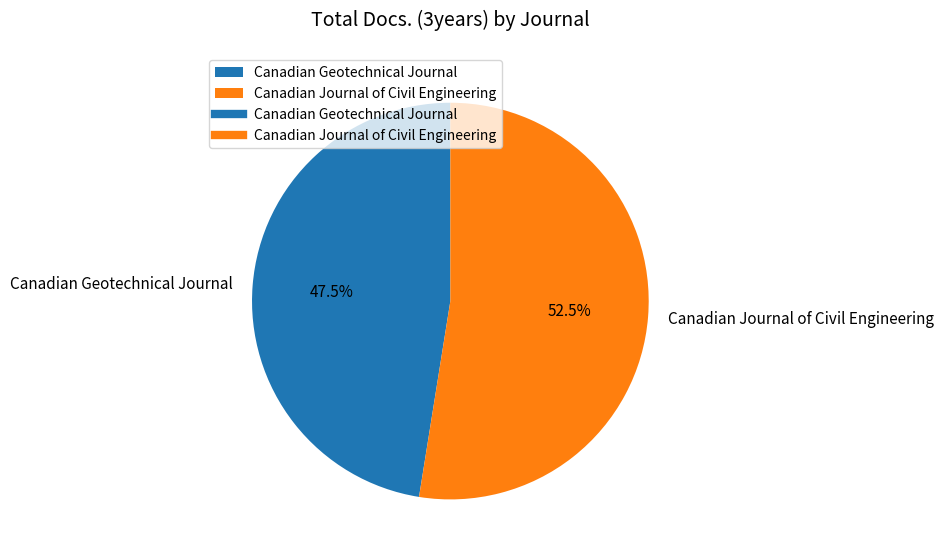

What is the total percentage of Canadian Journal of Civil Engineering and Canadian Geotechnical Journal?

100.0%